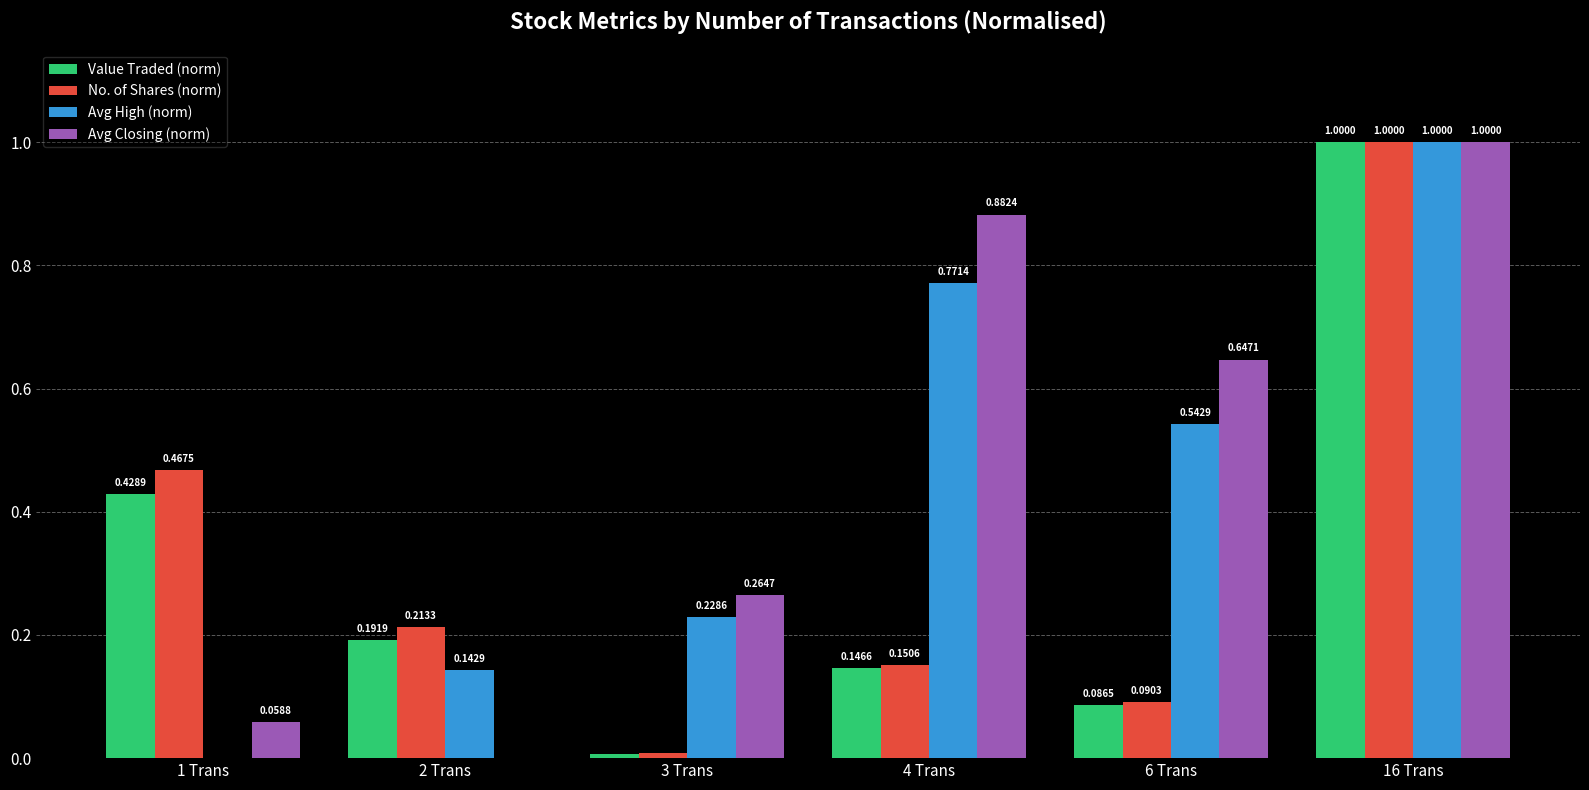

How many data points does each series have?

6